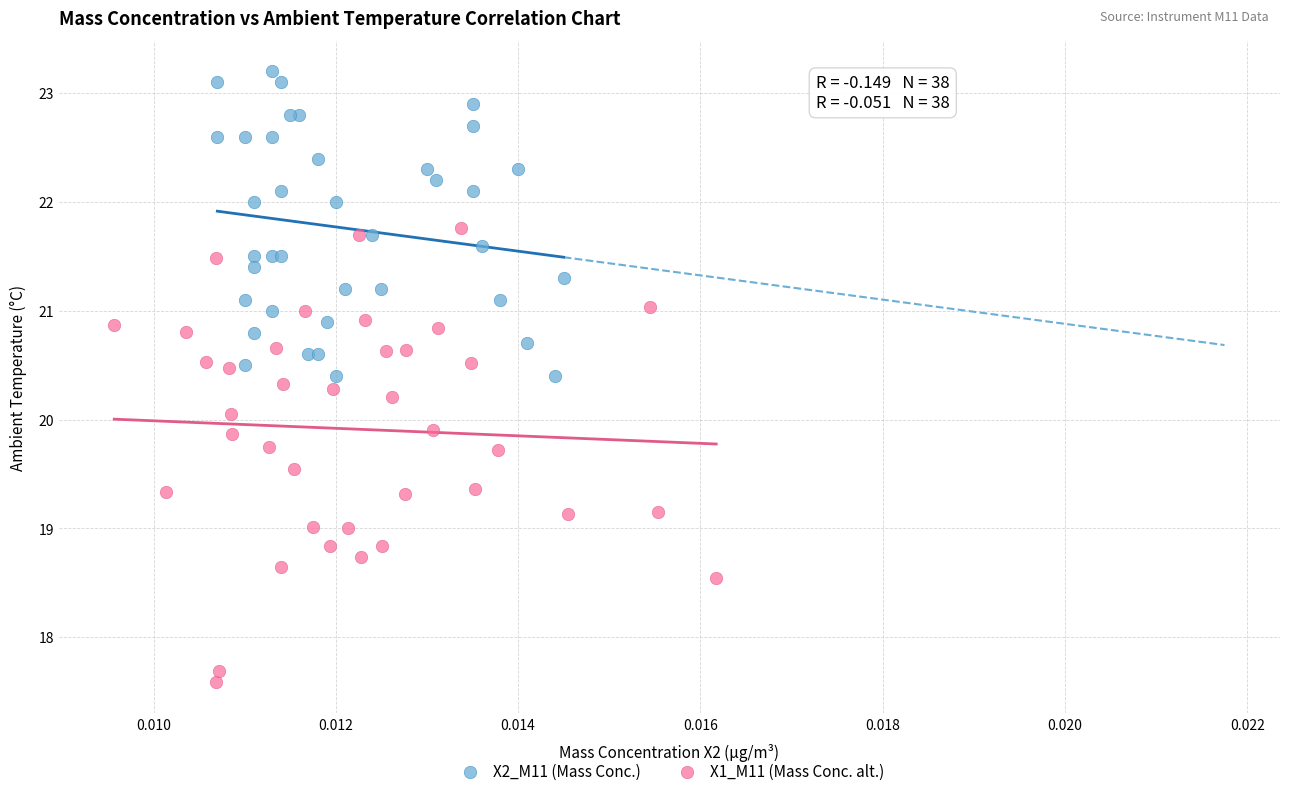

Which series reaches the minimum Y coordinate?

X1_M11 (Mass Conc. alt.)